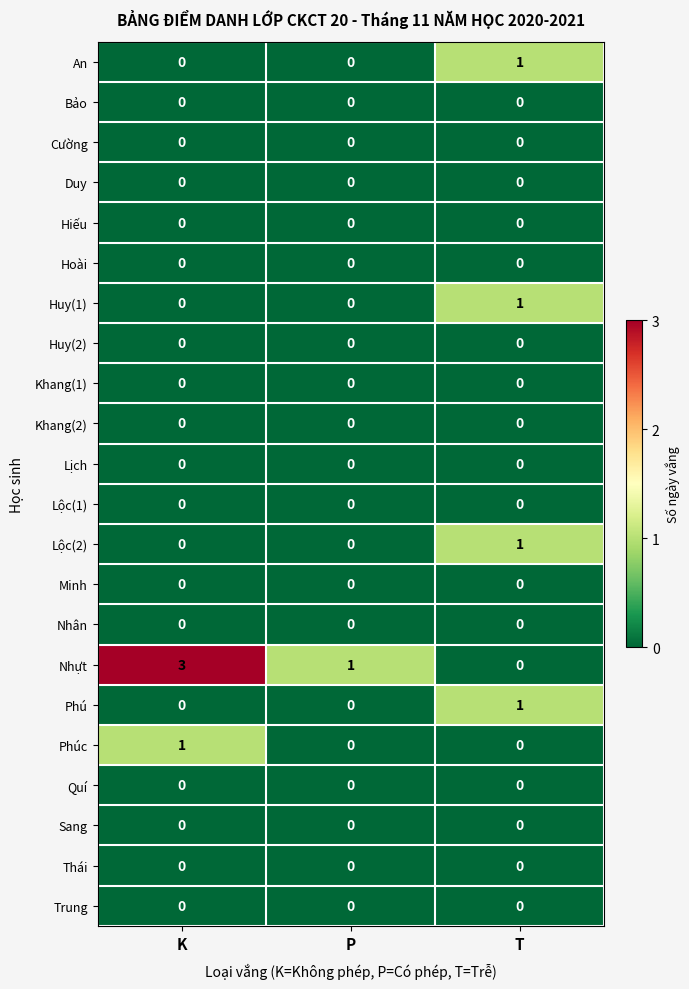

Is it true that Phú equals 0 at K?

True